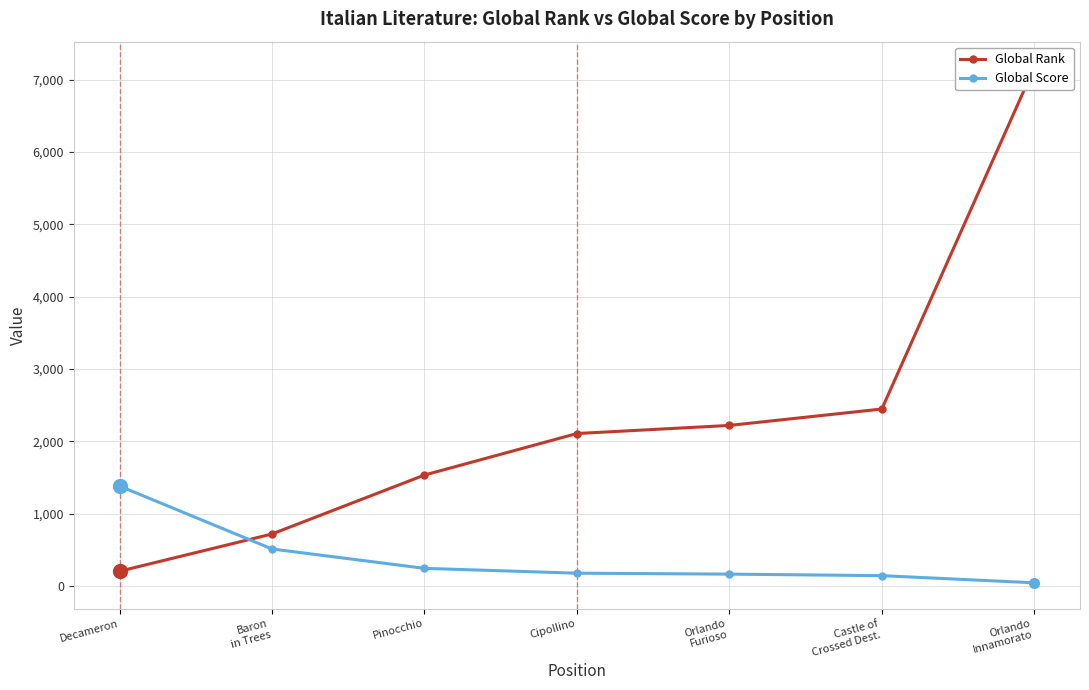

True or false: Global Rank has a value of 7171 at Orlando
Innamorato.

True